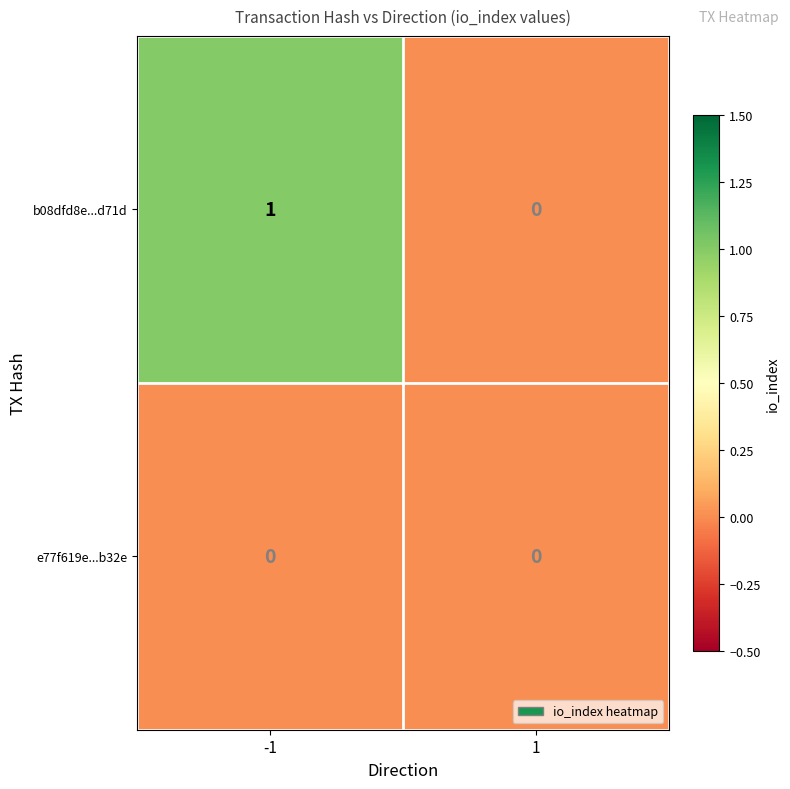

Reading left to right, transcribe all the data shown in this chart.

b08dfd8e...d71d: 1	0
e77f619e...b32e: 0	0